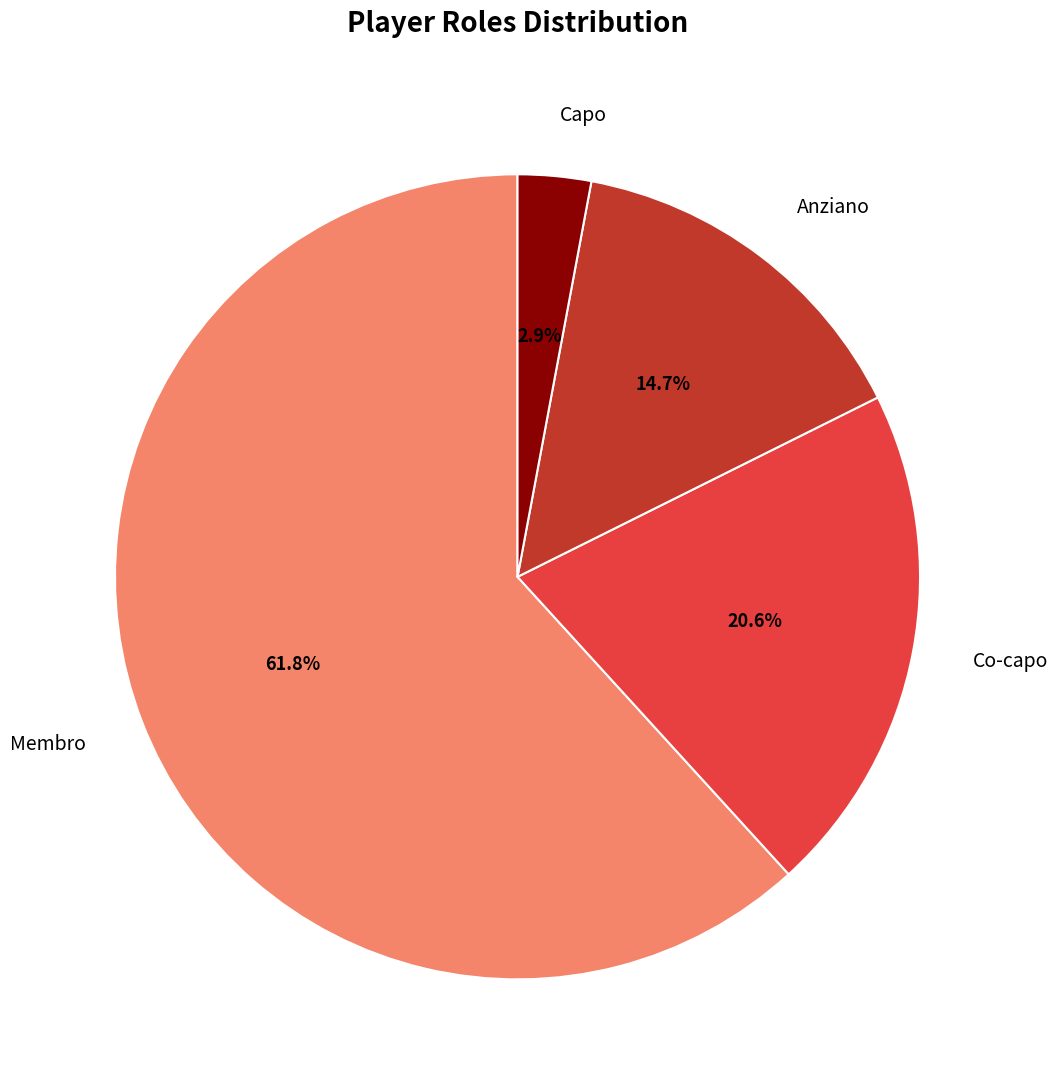

True or false: Capo accounts for 3% of the total.

True